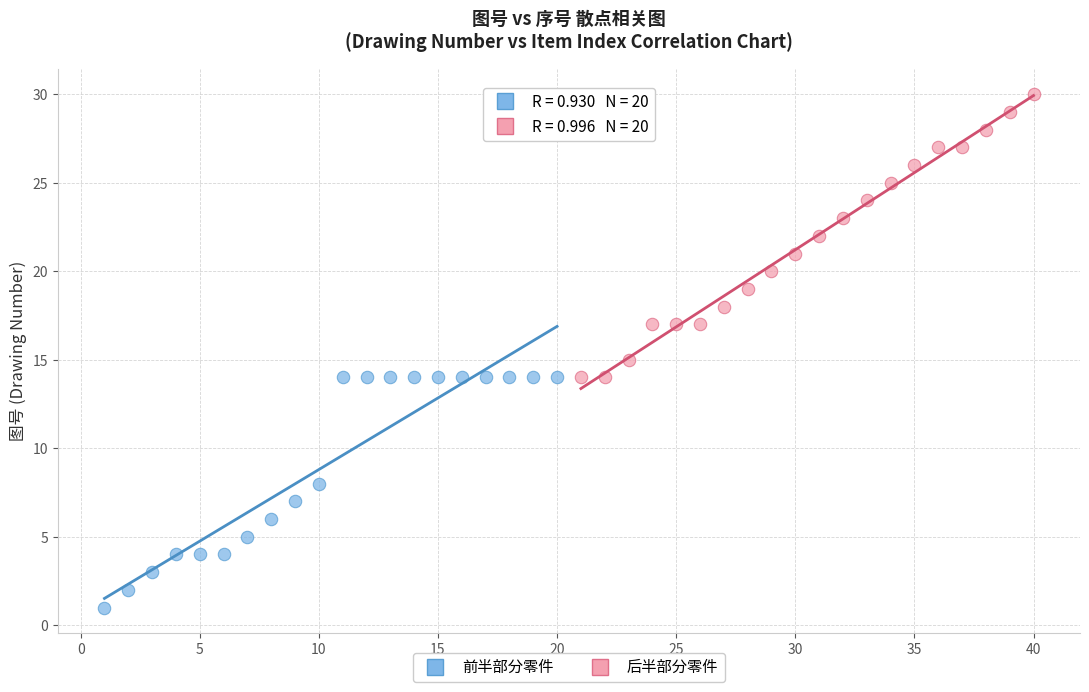

What are all the series names shown in the legend?

前半部分零件, 后半部分零件